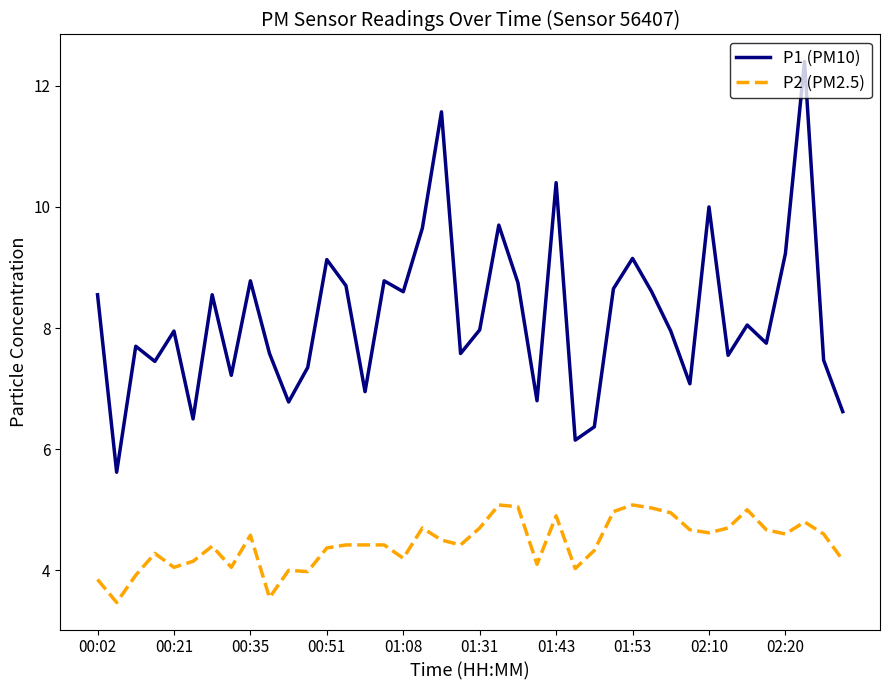

True or false: P1 (PM10) and P2 (PM2.5) cross at least once.

False